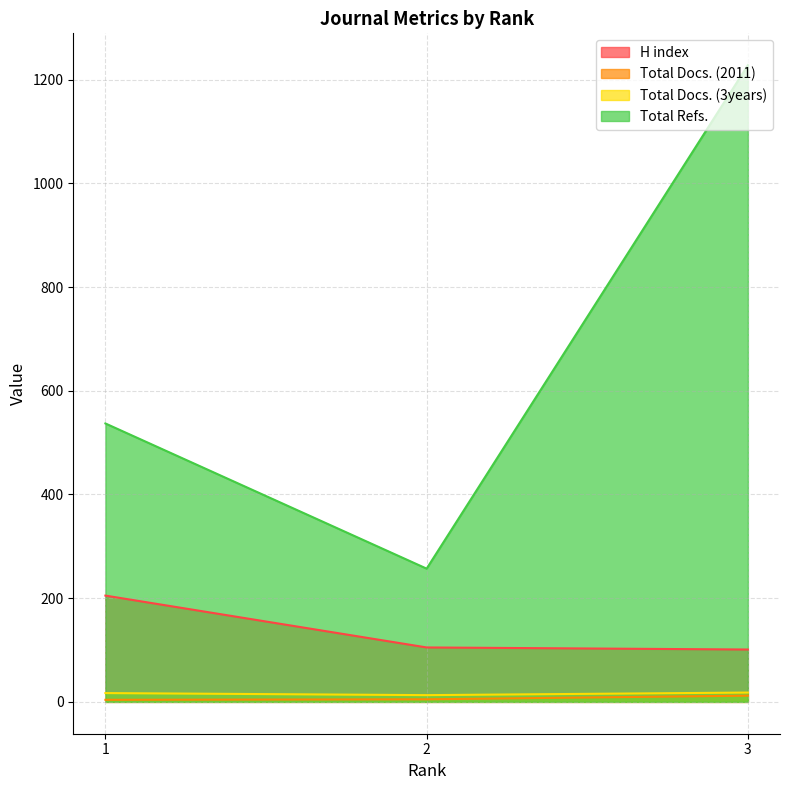

How many data points in Total Refs. are less than 537?

1